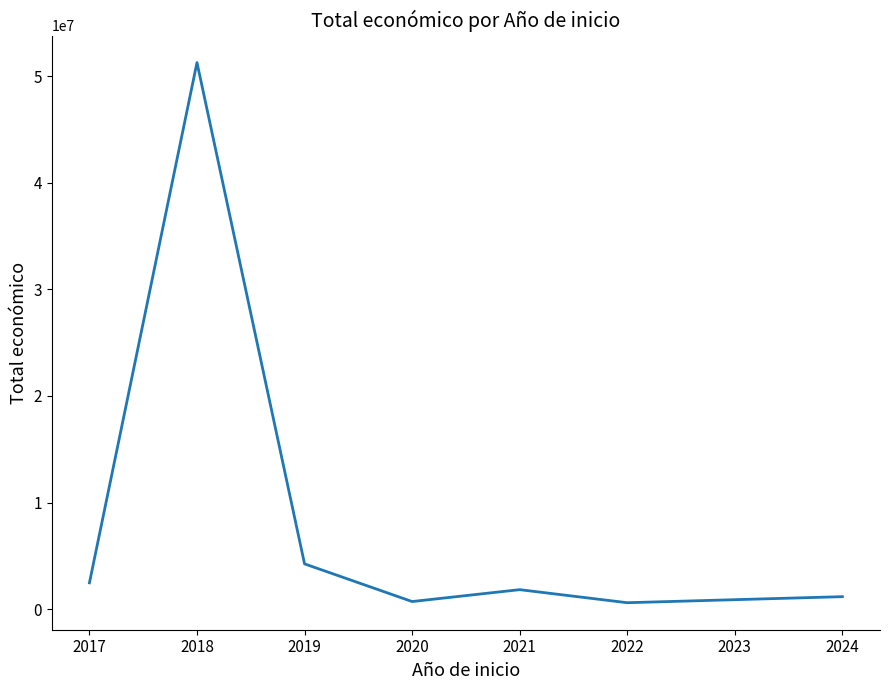

What is the difference between the maximum and minimum values?

50665894